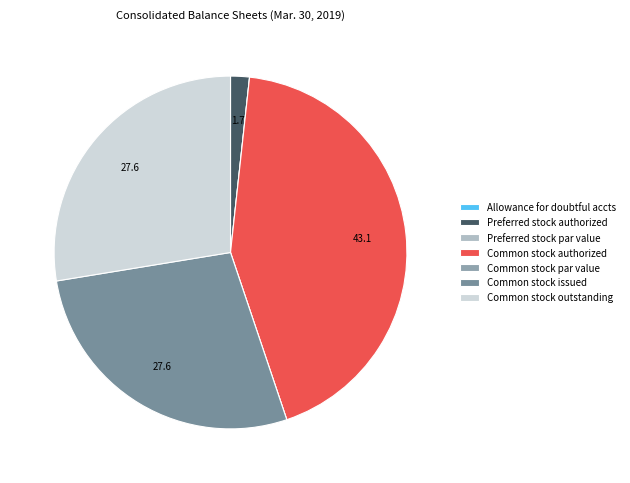

What portion of the pie excludes Preferred stock authorized?

98.3%